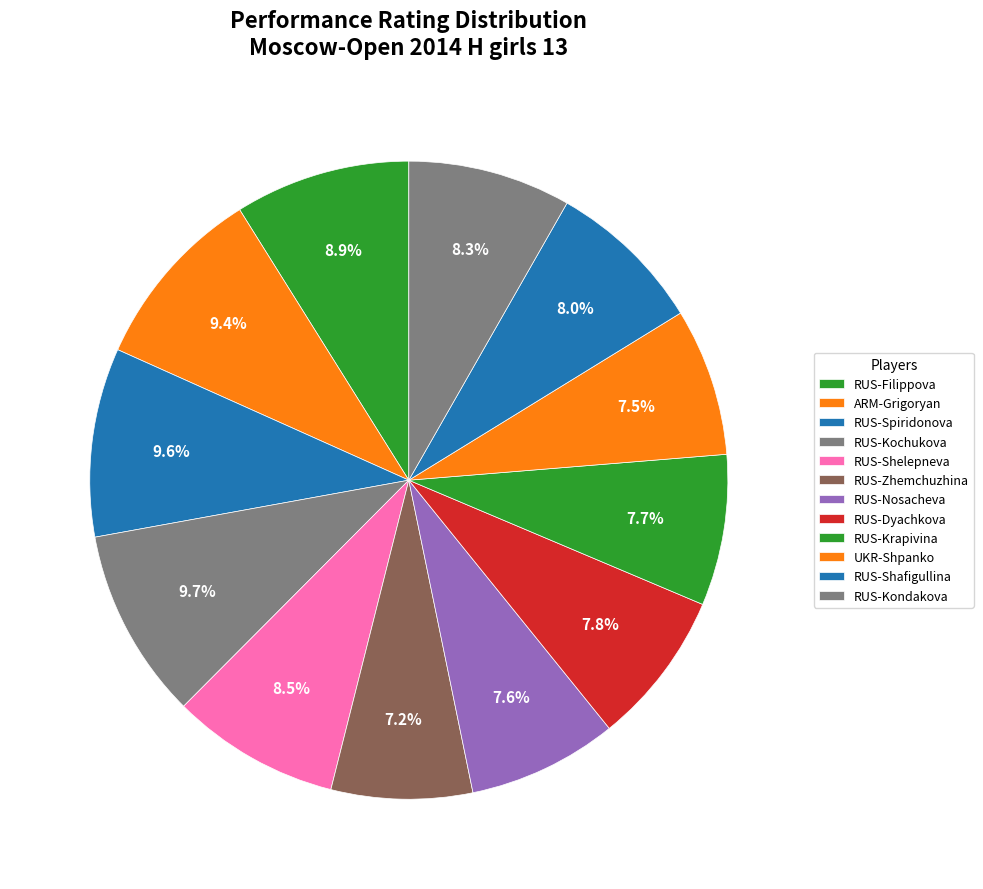

To the nearest percent, what is the average slice percentage?

8%